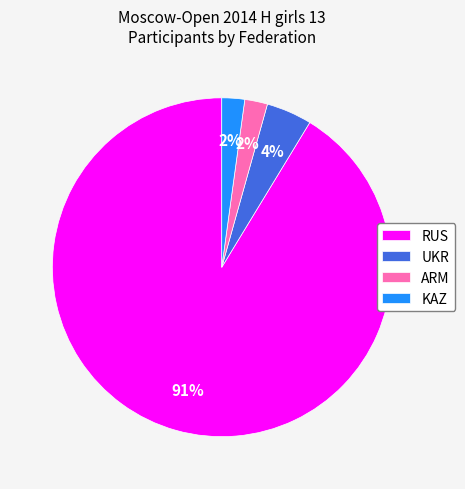

To the nearest percent, what is the combined percentage of ARM and KAZ?

4%